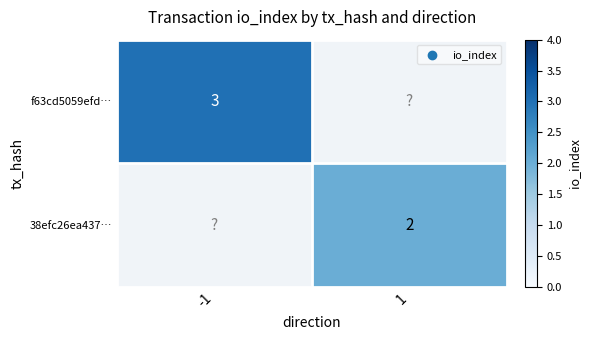

Count the number of categories in the chart.

2